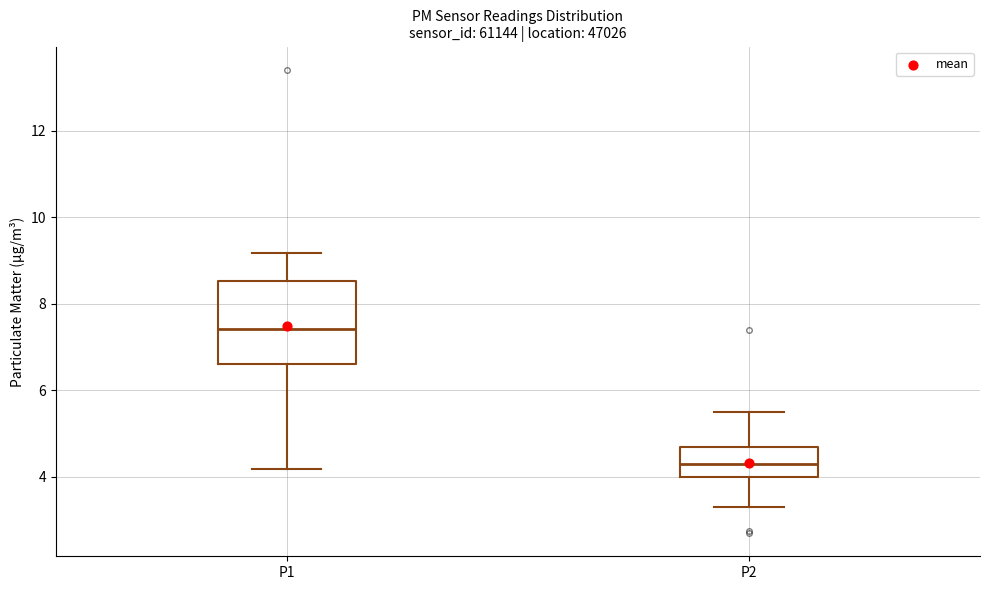

Where does the upper whisker of the box for P2 end on the y-axis? The values are not printed on the chart, so give them approximately, as read against the axis.

5.6